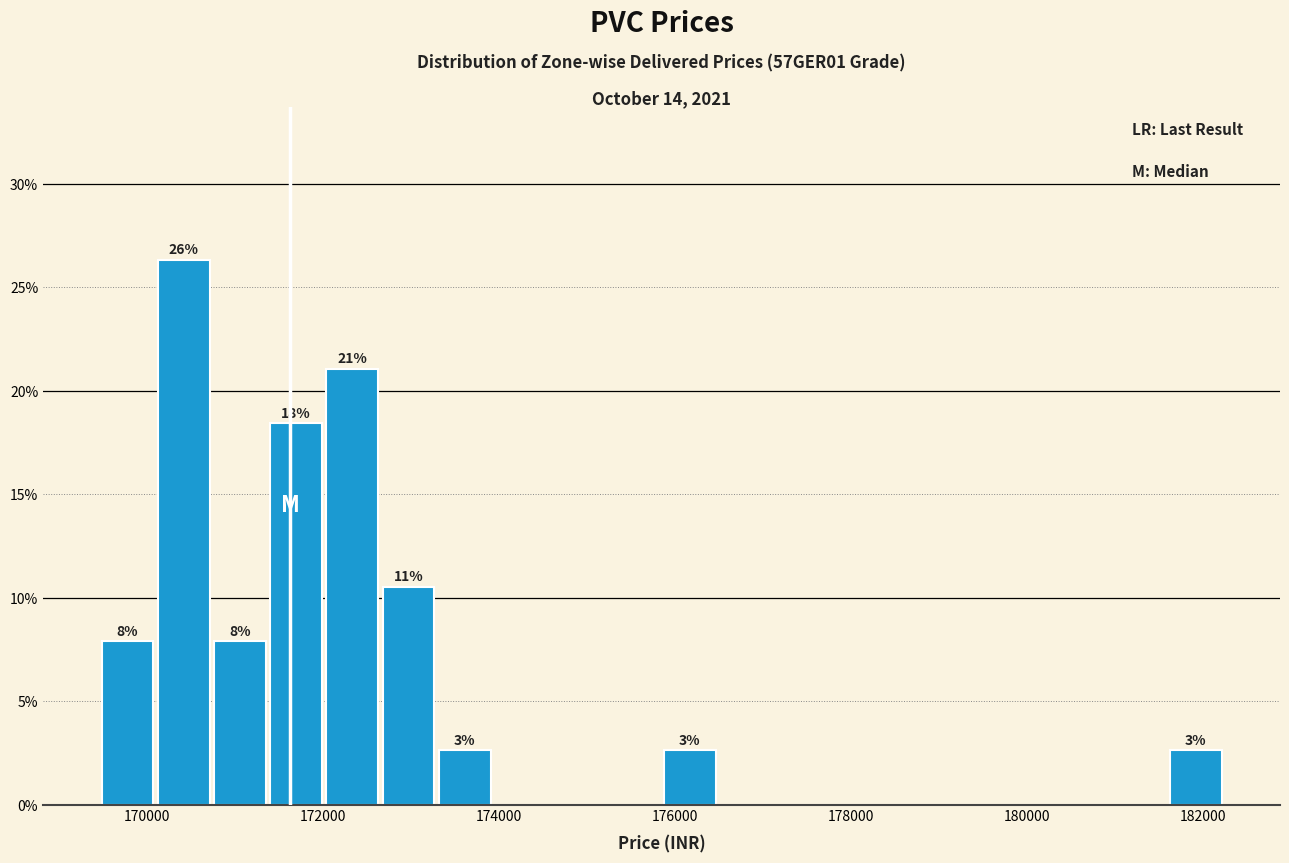

Around what value on the x-axis is the tallest bar? Give the approximate position of its centre, as read against the axis.

170400